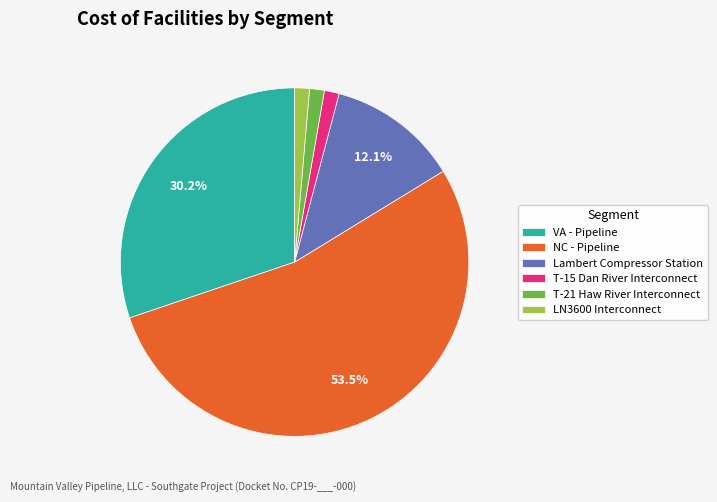

Between LN3600 Interconnect and NC - Pipeline, which is larger?

NC - Pipeline